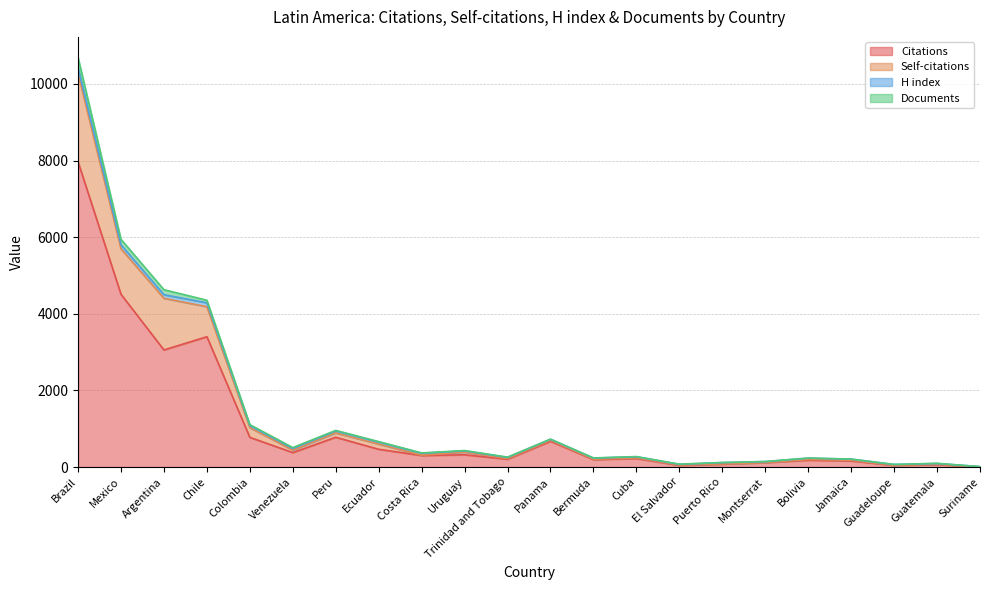

At which category is the sum across all series the highest?

Brazil